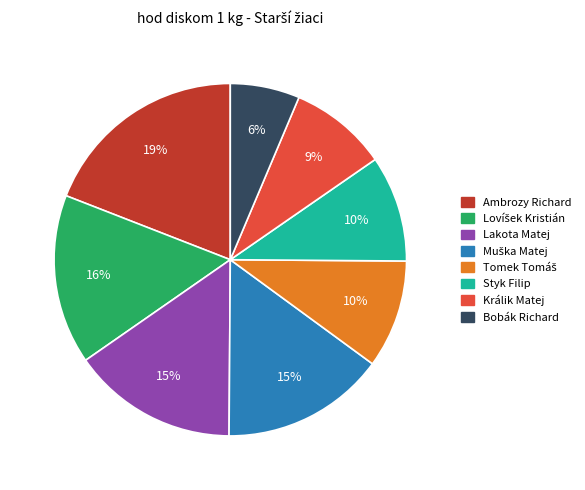

To the nearest percent, what is the average slice percentage?

12%